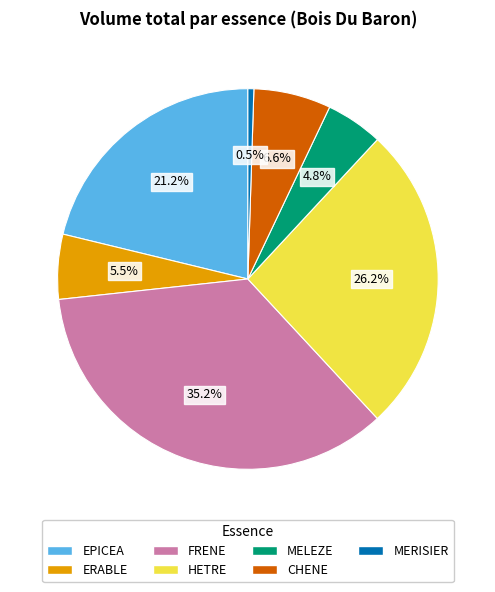

Which category has the smallest portion of the pie?

MERISIER